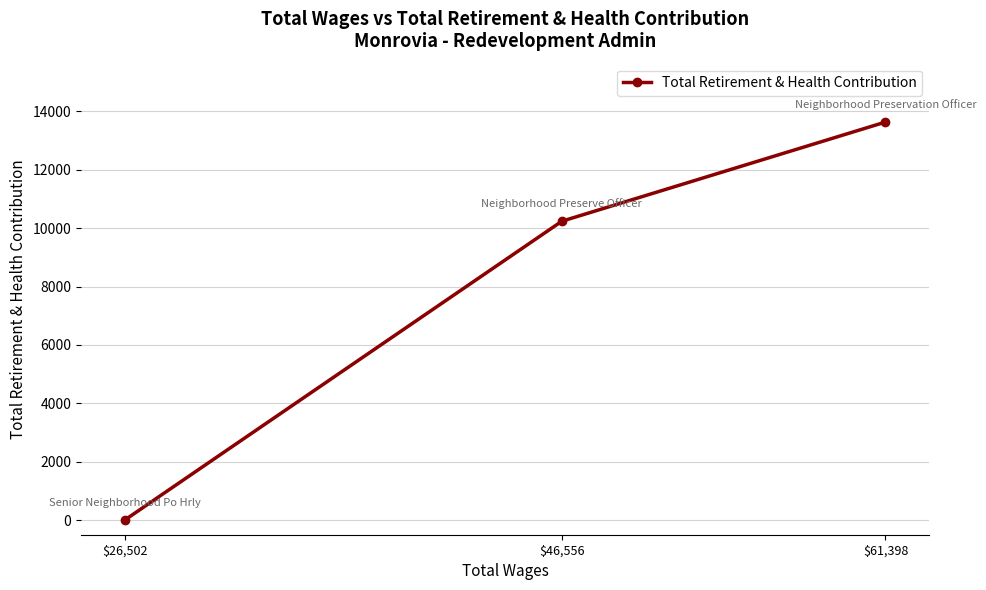

How many positive values are there?

2